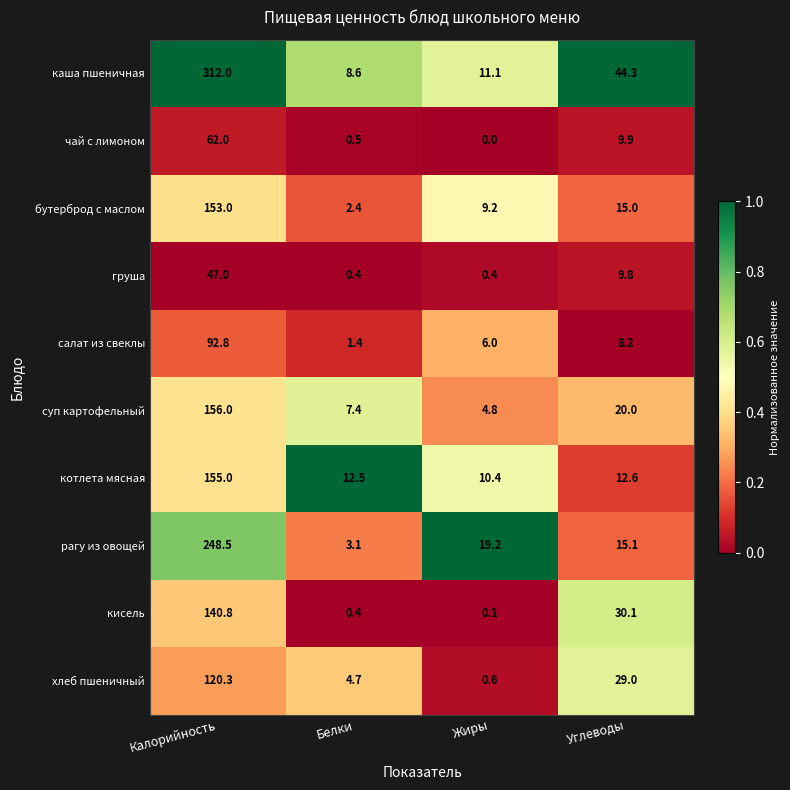

Where is бутерброд с маслом nearest to the value 77?

Углеводы